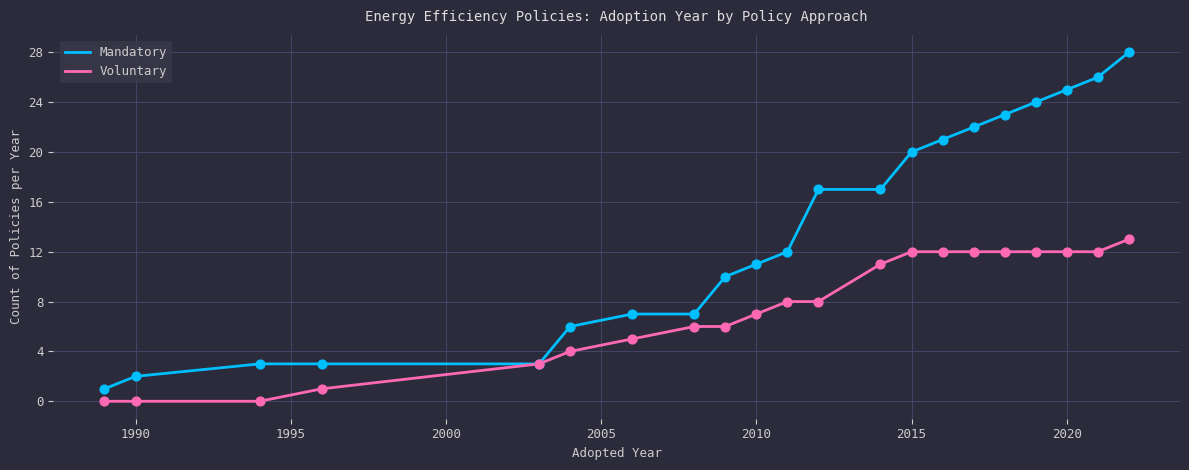

Which series has the largest range (max minus min)?

Mandatory